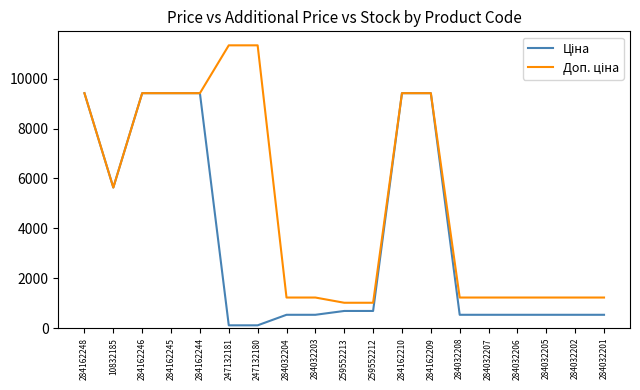

What is the maximum value shown in the chart?

11334.0